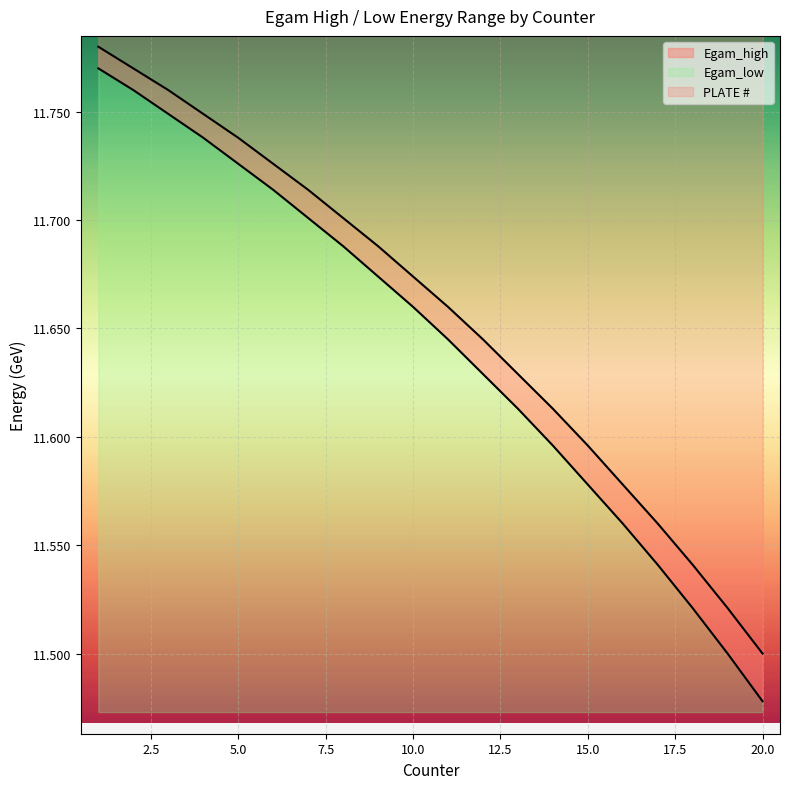

Count the Egam_high values in the range 11 to 12.

20